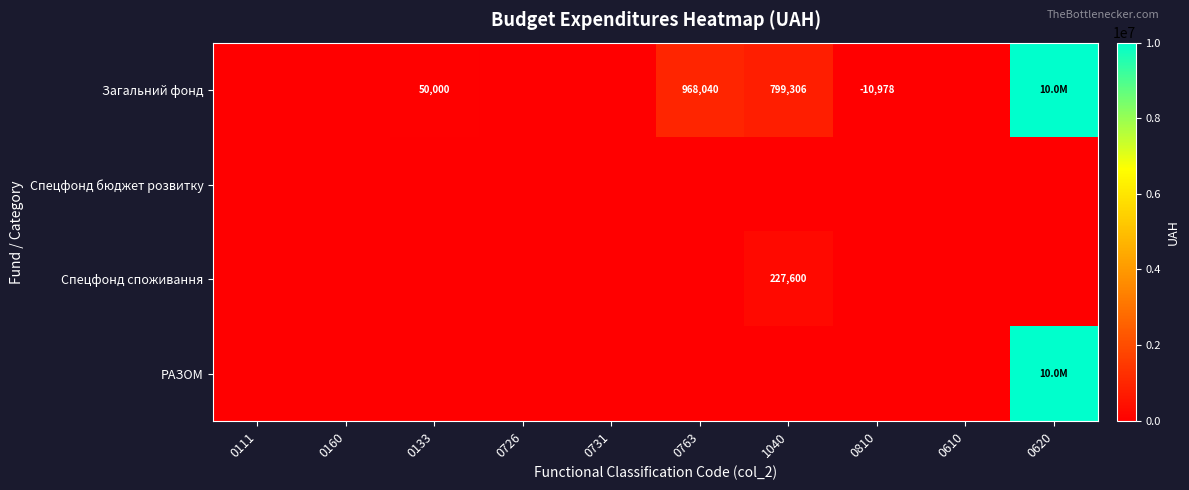

True or false: Загальний фонд has a value of 75298 at 0133.

False